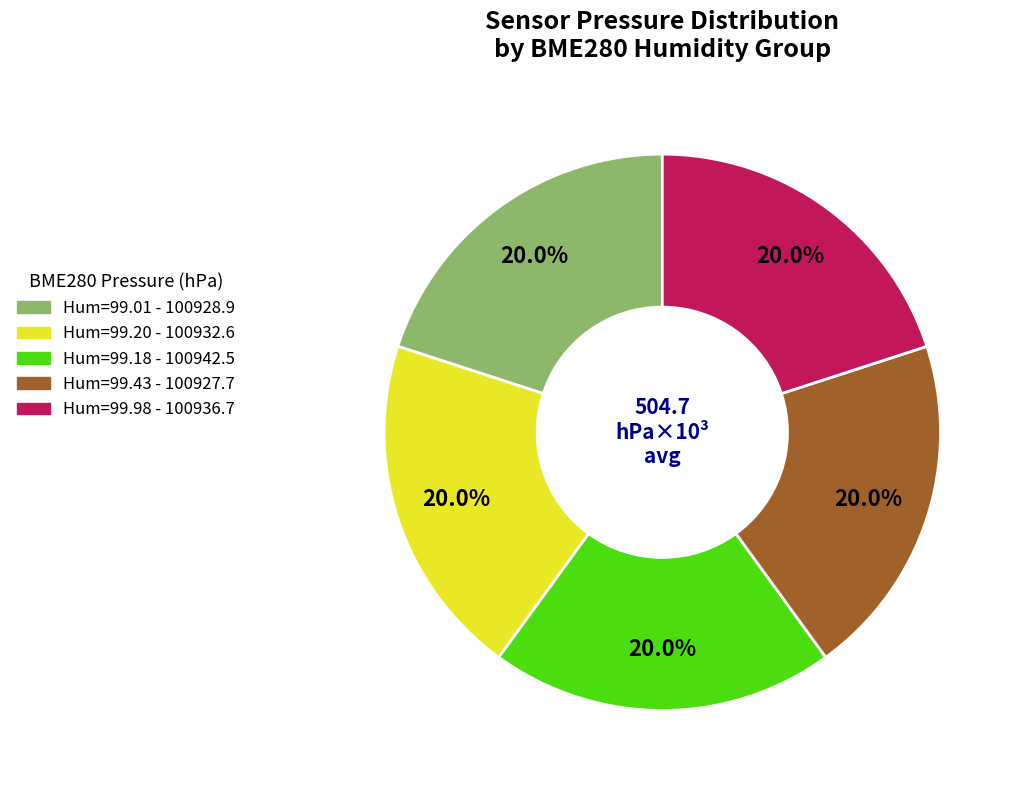

To the nearest percent, what is the average slice percentage?

20%